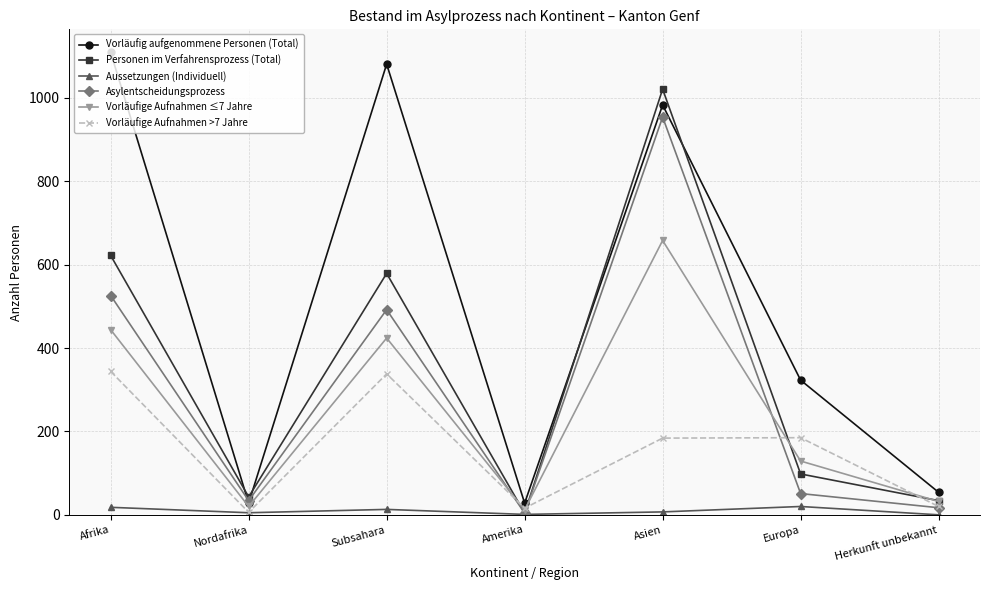

After their last crossing, which series has the higher values: Personen im Verfahrensprozess (Total) or Vorläufige Aufnahmen >7 Jahre?

Personen im Verfahrensprozess (Total)